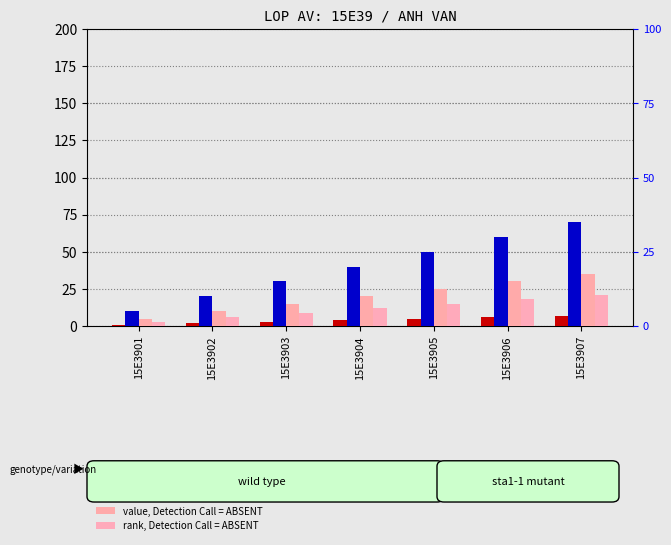

At how many categories does at least one series exceed 63?

1